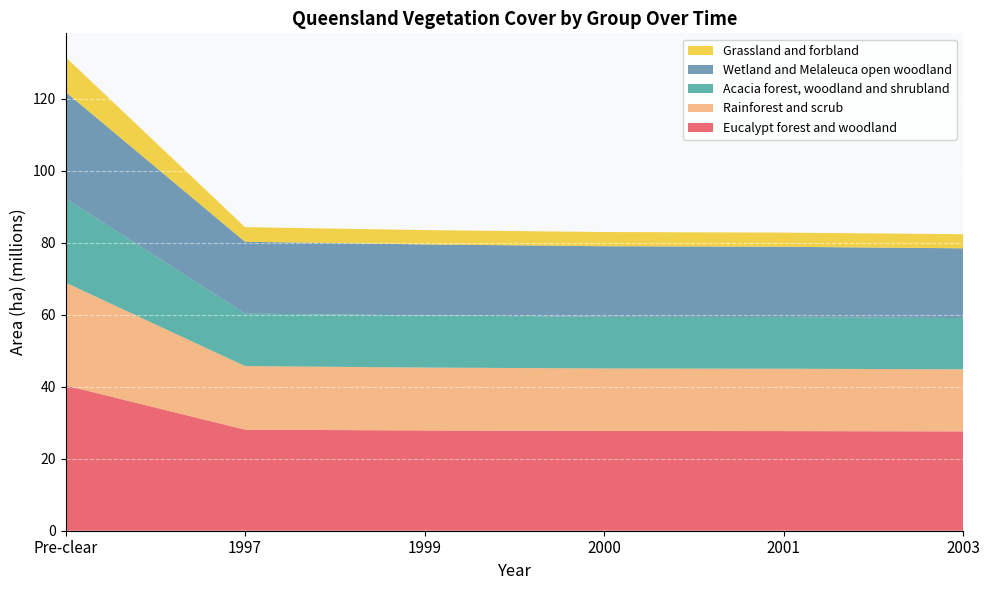

Reading left to right, what are all the values shown in this chart?

Eucalypt forest and woodland: Pre-clear=40354737	1997=28066294	1999=27851423	2000=27716313	2001=27673046	2003=27589204
Rainforest and scrub: Pre-clear=28572169	1997=17657054	1999=17469984	2000=17358089	2001=17326649	2003=17248400
Acacia forest, woodland and shrubland: Pre-clear=23364932	1997=14599945	1999=14476693	2000=14363780	2001=14341588	2003=14224375
Wetland and Melaleuca open woodland: Pre-clear=29595549	1997=19938902	1999=19730329	2000=19583029	2001=19531258	2003=19385320
Grassland and forbland: Pre-clear=9691262	1997=4059649	1999=3982720	2000=3944147	2001=3932662	2003=3912602